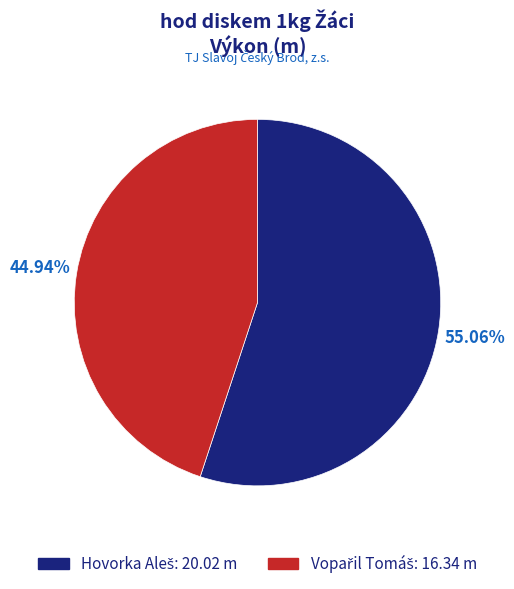

Count the number of slices in the pie.

2